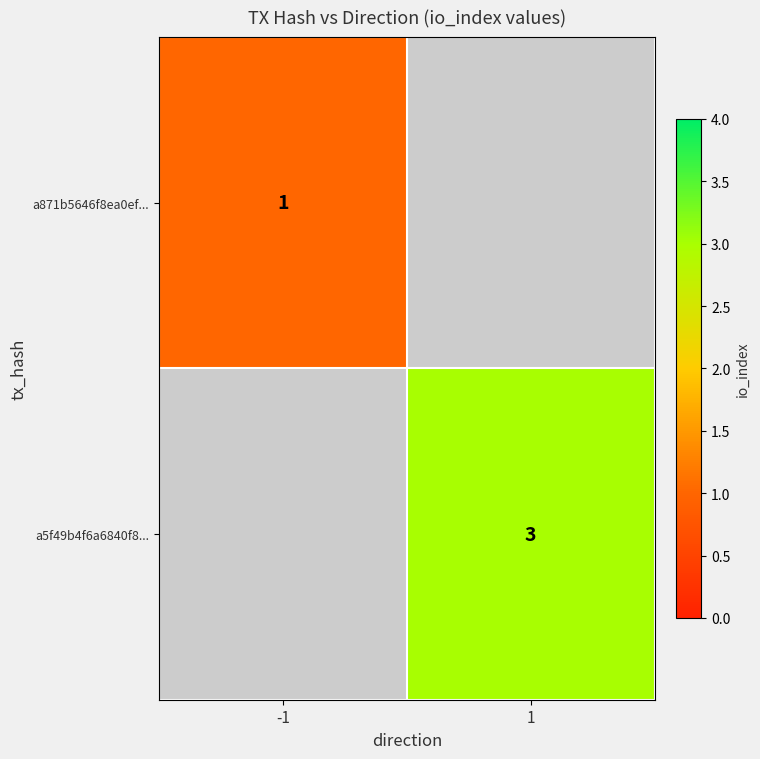

Which category has the lowest value across all series?

-1